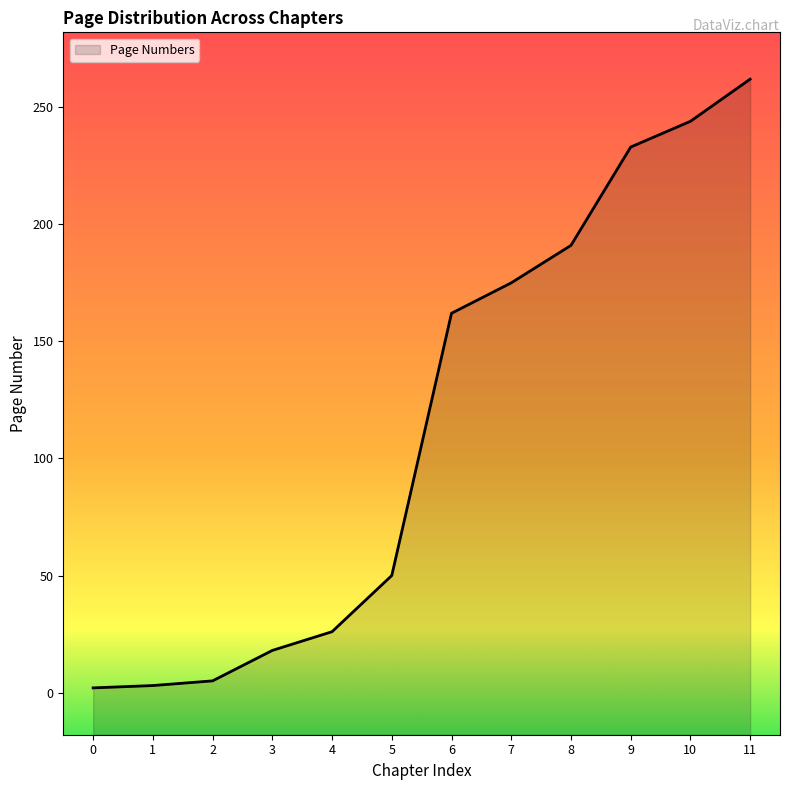

What is the sum of all values?

1371